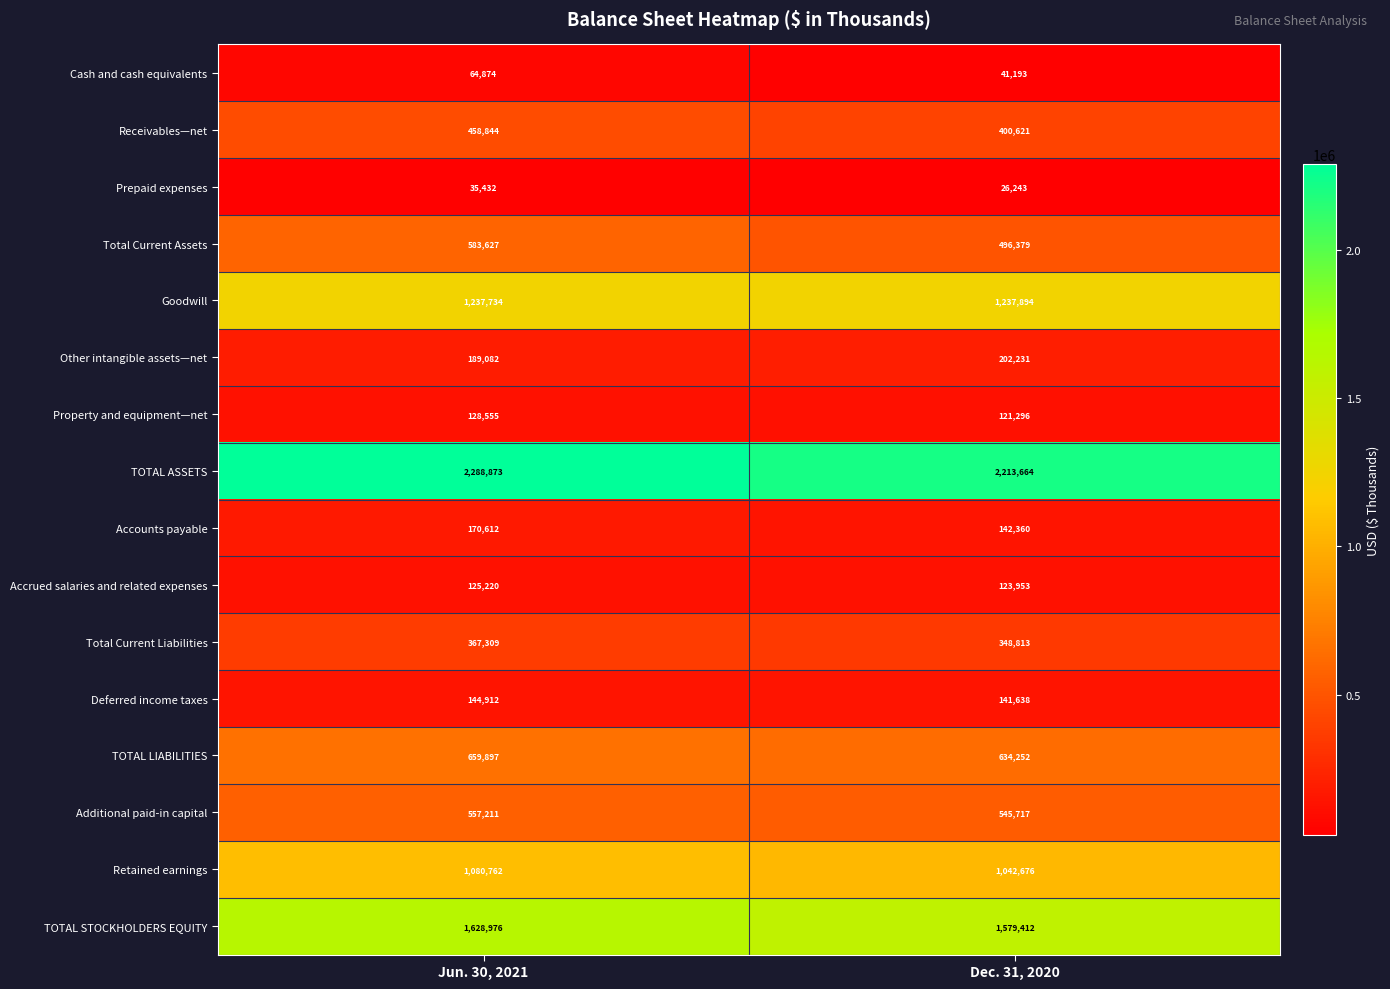

Rank the series by their maximum value, from highest to lowest.

TOTAL ASSETS, TOTAL STOCKHOLDERS EQUITY, Goodwill, Retained earnings, TOTAL LIABILITIES, Total Current Assets, Additional paid-in capital, Receivables—net, Total Current Liabilities, Other intangible assets—net, Accounts payable, Deferred income taxes, Property and equipment—net, Accrued salaries and related expenses, Cash and cash equivalents, Prepaid expenses